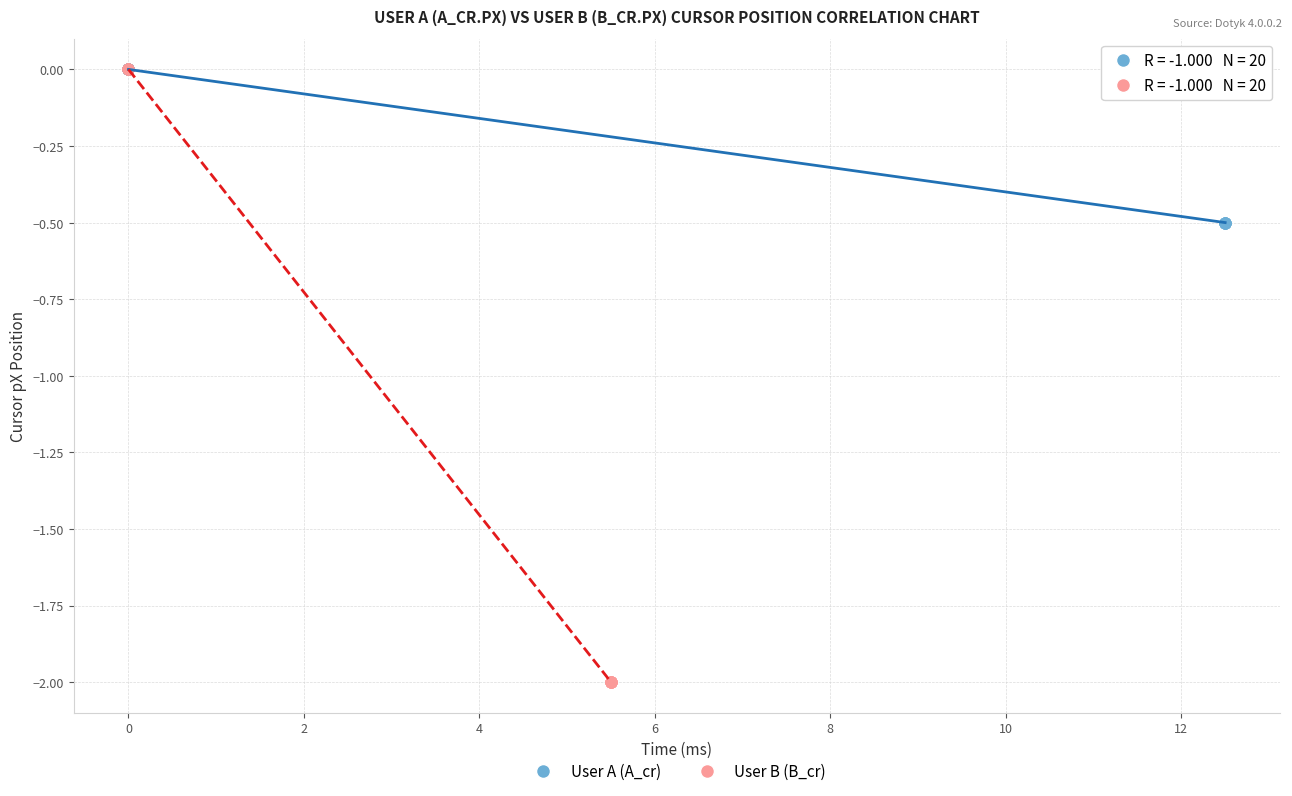

Which series reaches the minimum Y coordinate?

User B (B_cr)